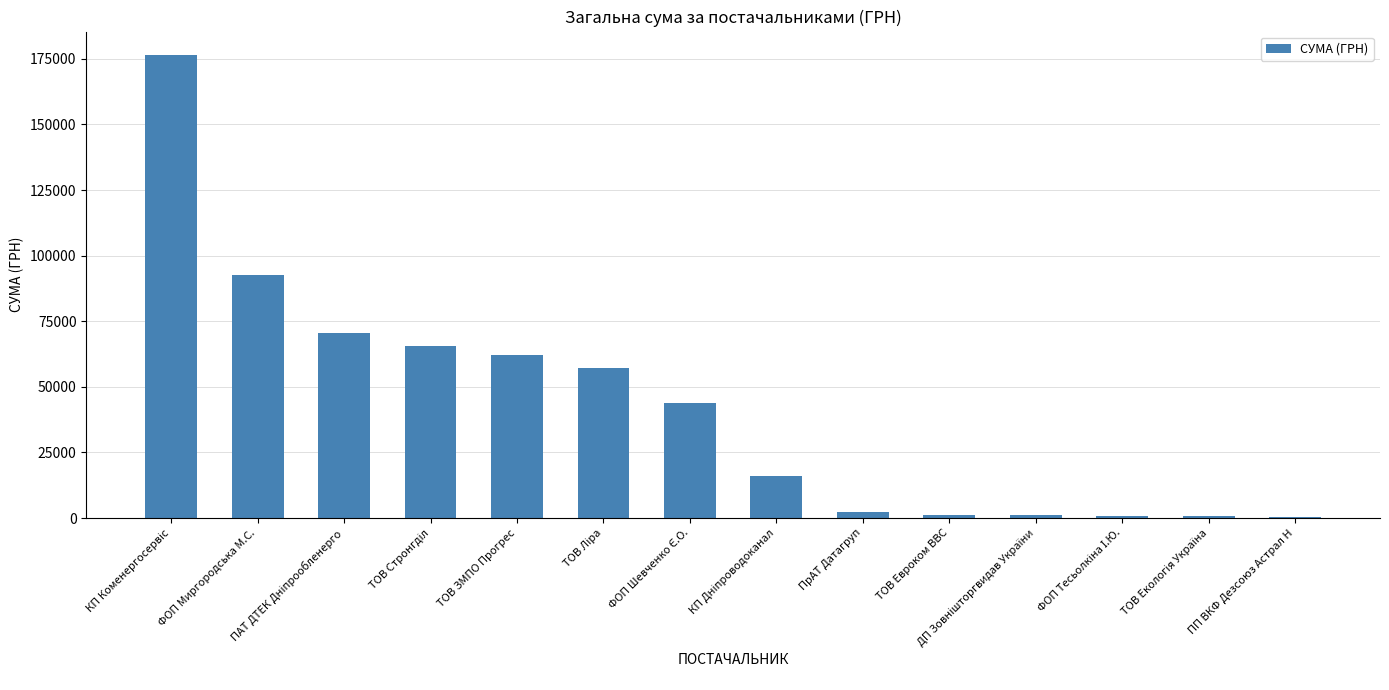

Count the number of categories in the chart.

14